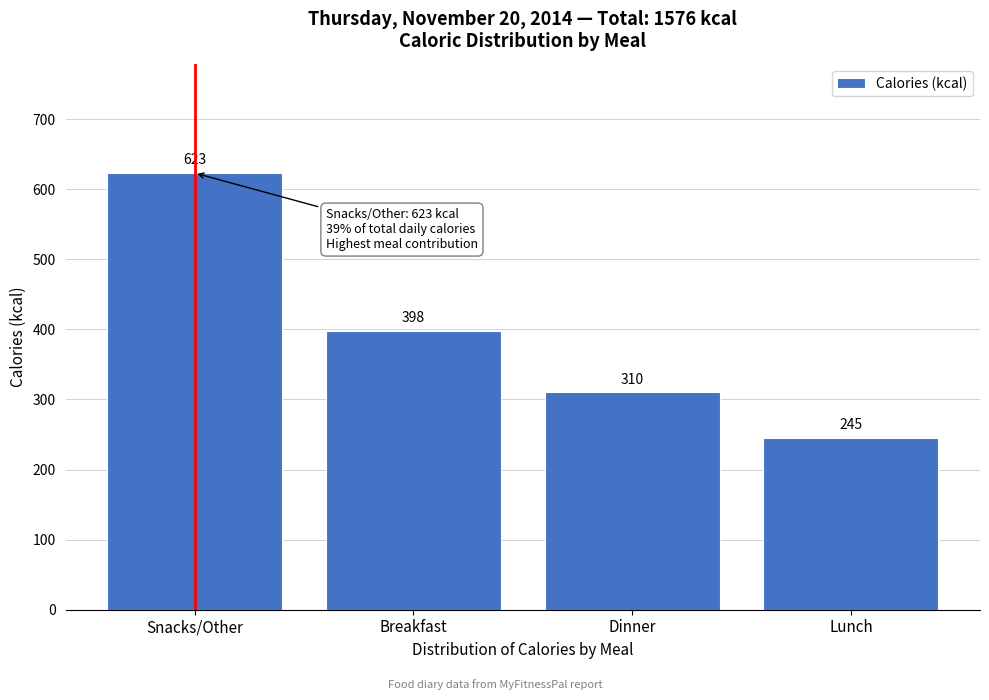

Reading right to left, extract all data points from this chart.

245	310	398	623